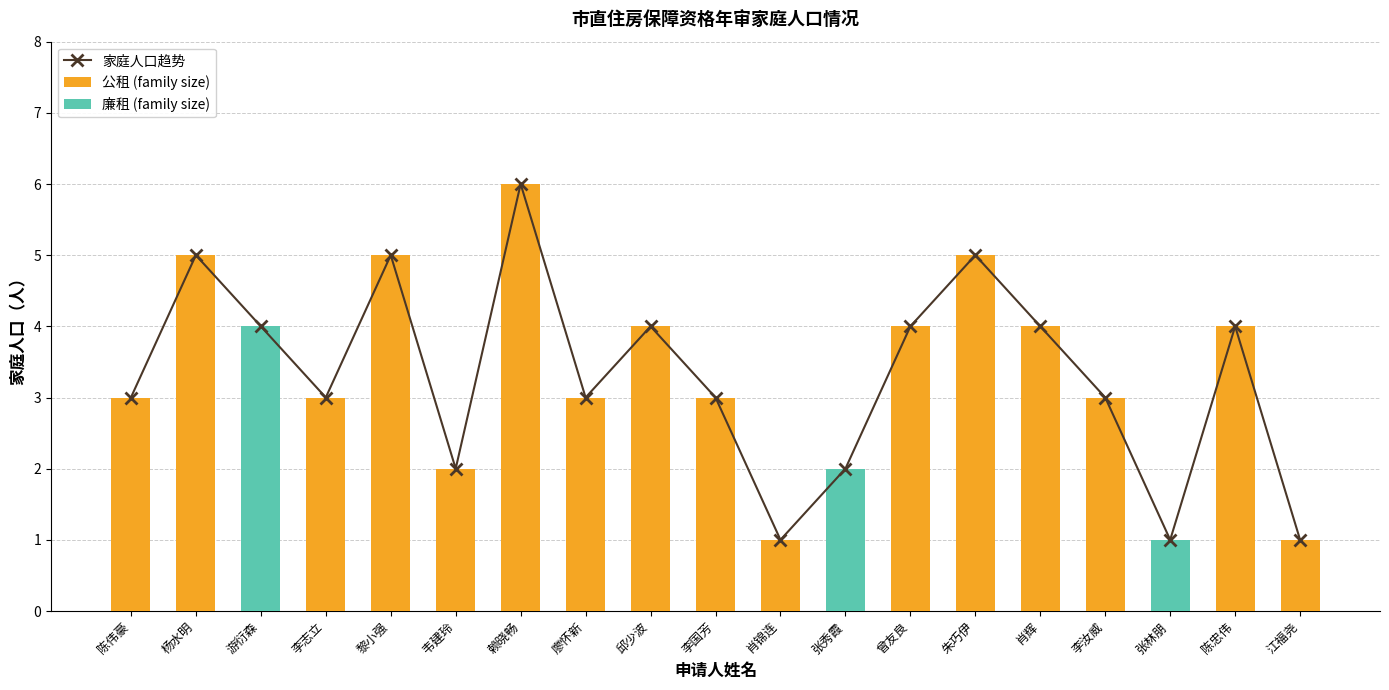

Reading left to right, transcribe all the data shown in this chart.

陈伟豪=3	杨水明=5	游衍森=4	李志立=3	黎小强=5	韦建玲=2	赖晓畅=6	廖怀新=3	邱少波=4	李国芳=3	肖锦连=1	张秀霞=2	曾友良=4	朱巧伊=5	肖辉=4	李汝威=3	张林朋=1	陈忠伟=4	江福尧=1